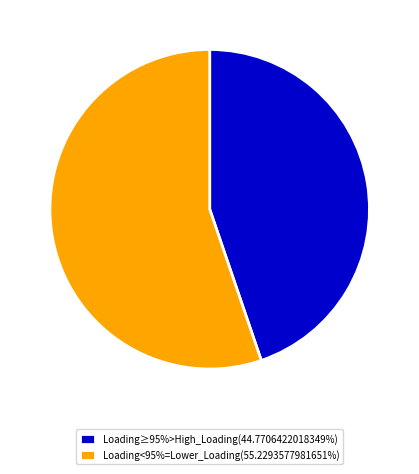

Combined, do Loading≥95%>High_Loading(44.7706422018349%) and Loading<95%=Lower_Loading(55.2293577981651%) account for over 50%?

Yes